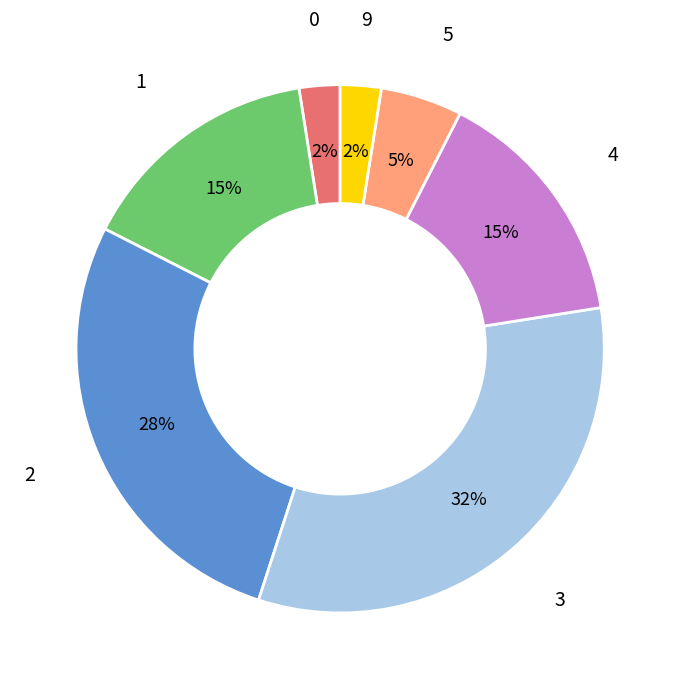

Does any single category account for the majority?

No